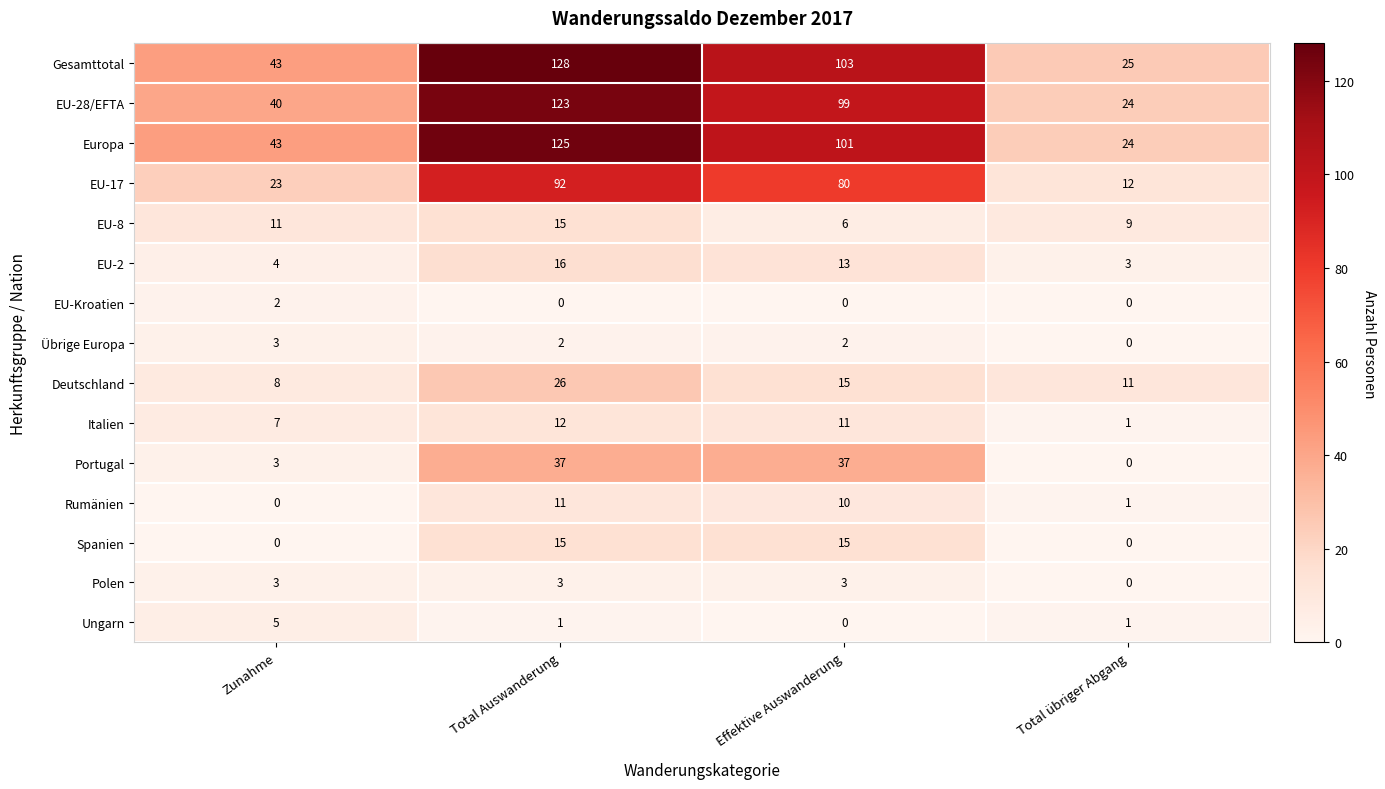

Count the number of categories in the chart.

4